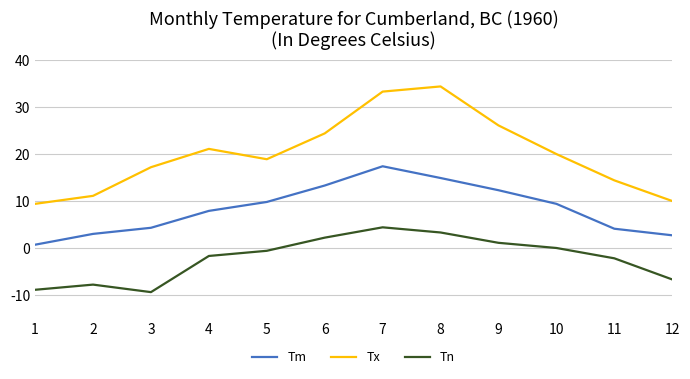

How many lines are shown in the chart?

3